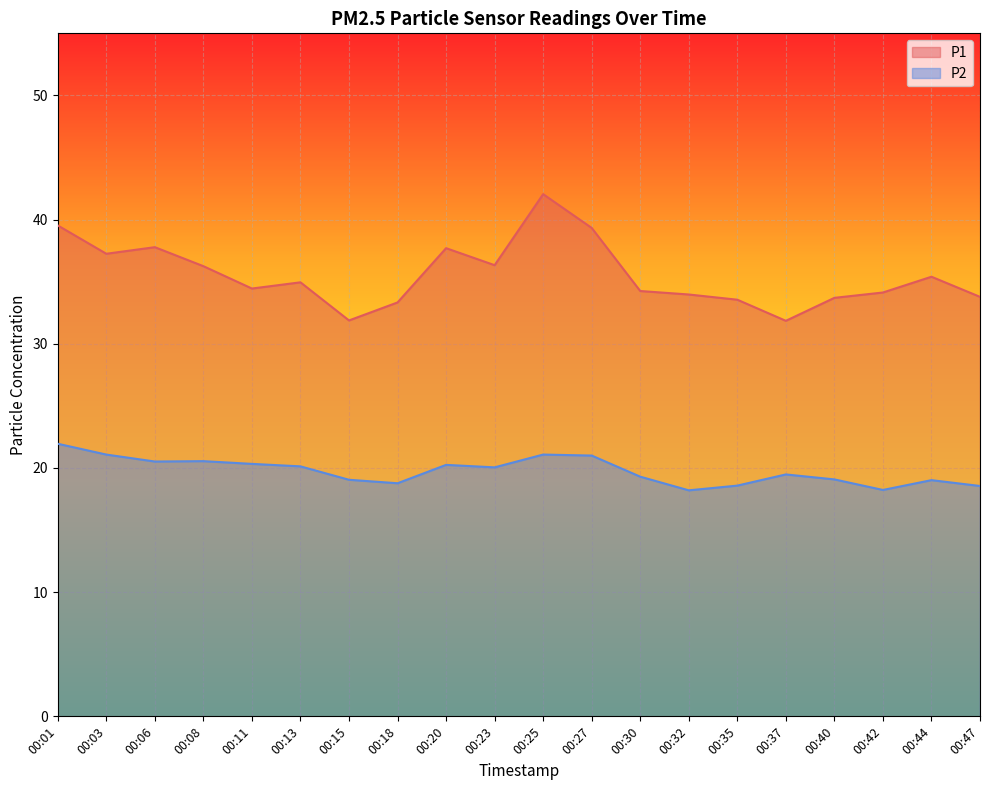

Reading left to right, extract all data points from this chart.

P1: 00:01=39.5	00:03=37.2	00:06=37.8	00:08=36.2	00:11=34.5	00:13=35.0	00:15=31.9	00:18=33.3	00:20=37.7	00:23=36.3	00:25=42.0	00:27=39.3	00:30=34.2	00:32=34.0	00:35=33.5	00:37=31.9	00:40=33.7	00:42=34.1	00:44=35.4	00:47=33.8
P2: 00:01=21.9	00:03=21.1	00:06=20.5	00:08=20.6	00:11=20.3	00:13=20.1	00:15=19.1	00:18=18.8	00:20=20.2	00:23=20.1	00:25=21.1	00:27=21.0	00:30=19.3	00:32=18.2	00:35=18.6	00:37=19.5	00:40=19.1	00:42=18.2	00:44=19.0	00:47=18.6